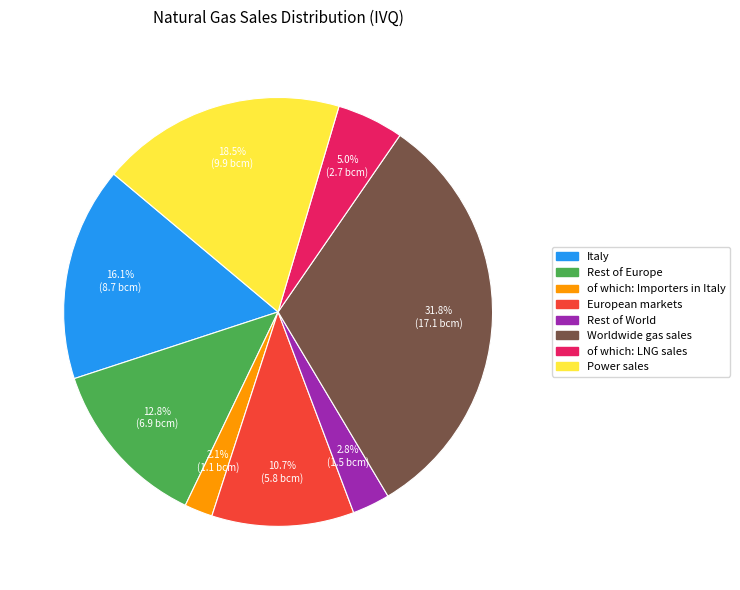

What is the smallest slice in the pie chart?

of which: Importers in Italy